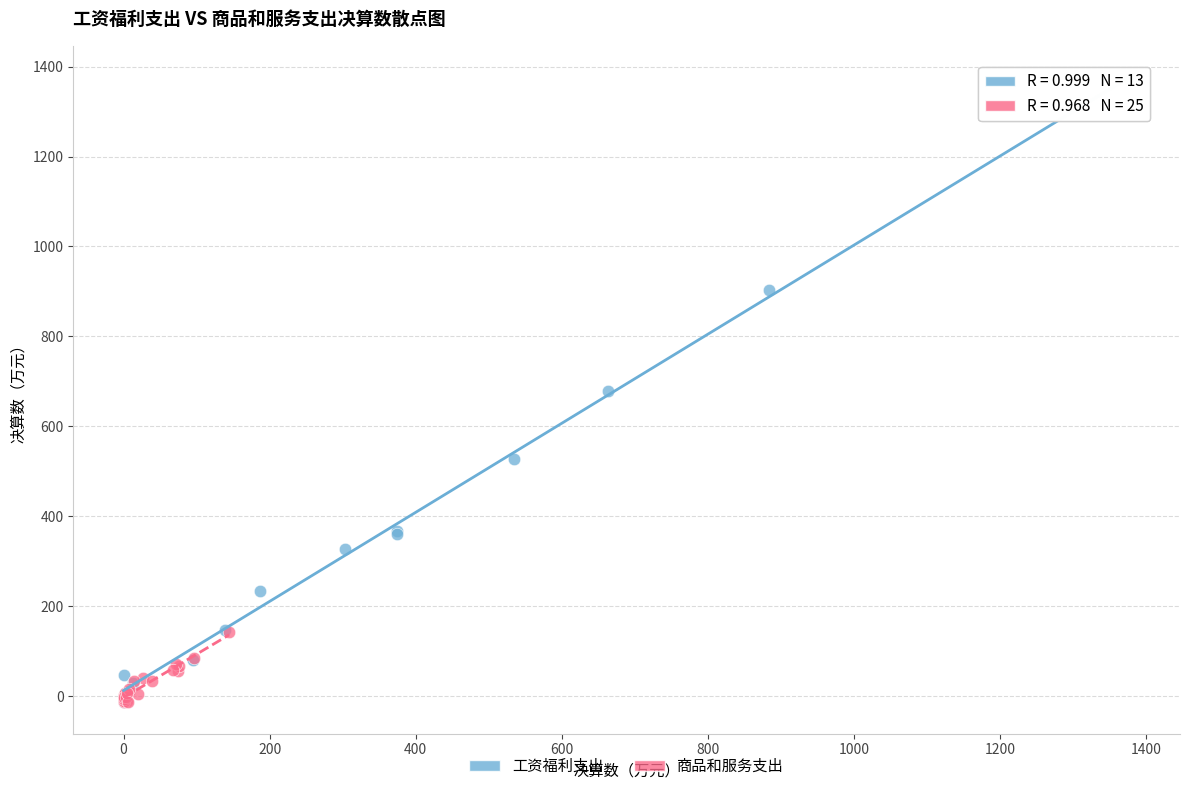

Which series contains the highest Y value?

工资福利支出